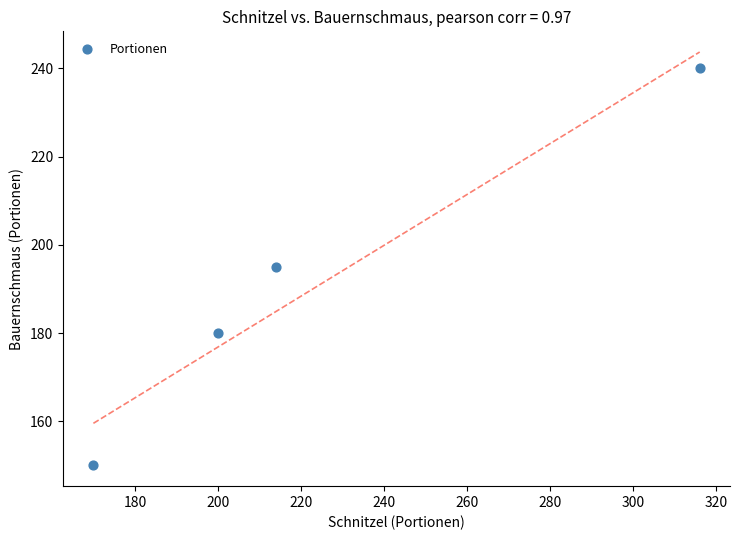

What is the range of X values (max minus min)?

146